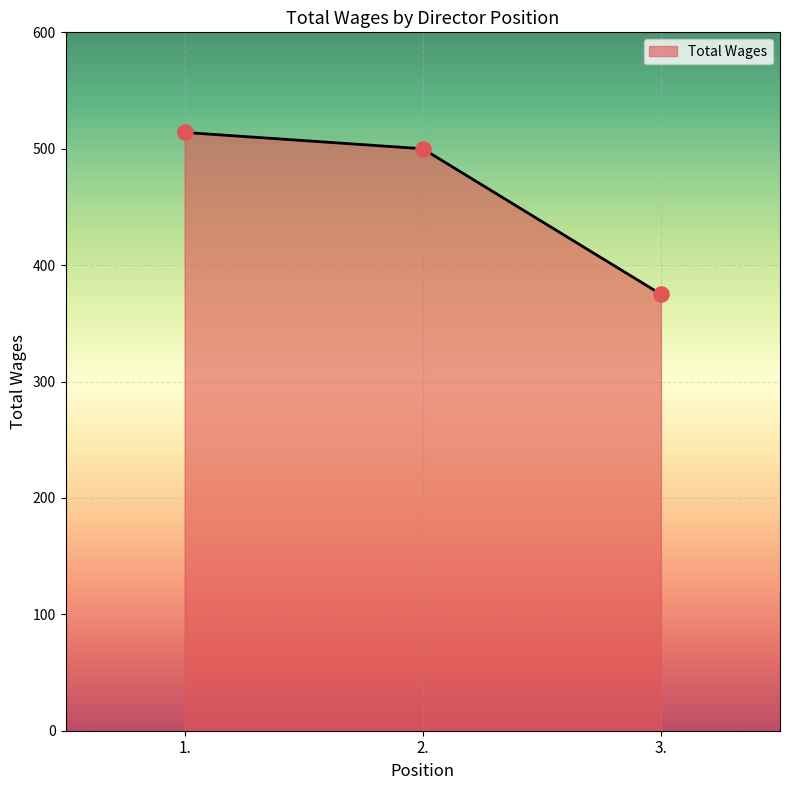

What is the change in value from 1. to 3.?

-139